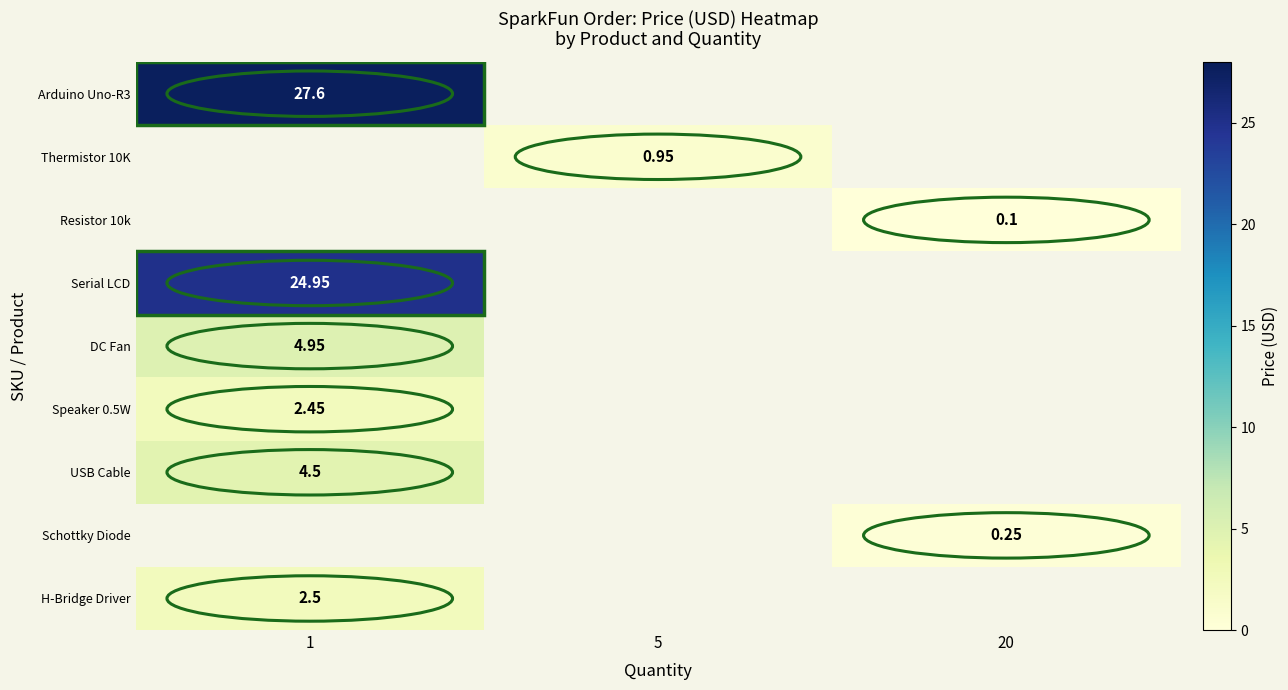

What is the smallest value displayed?

0.1